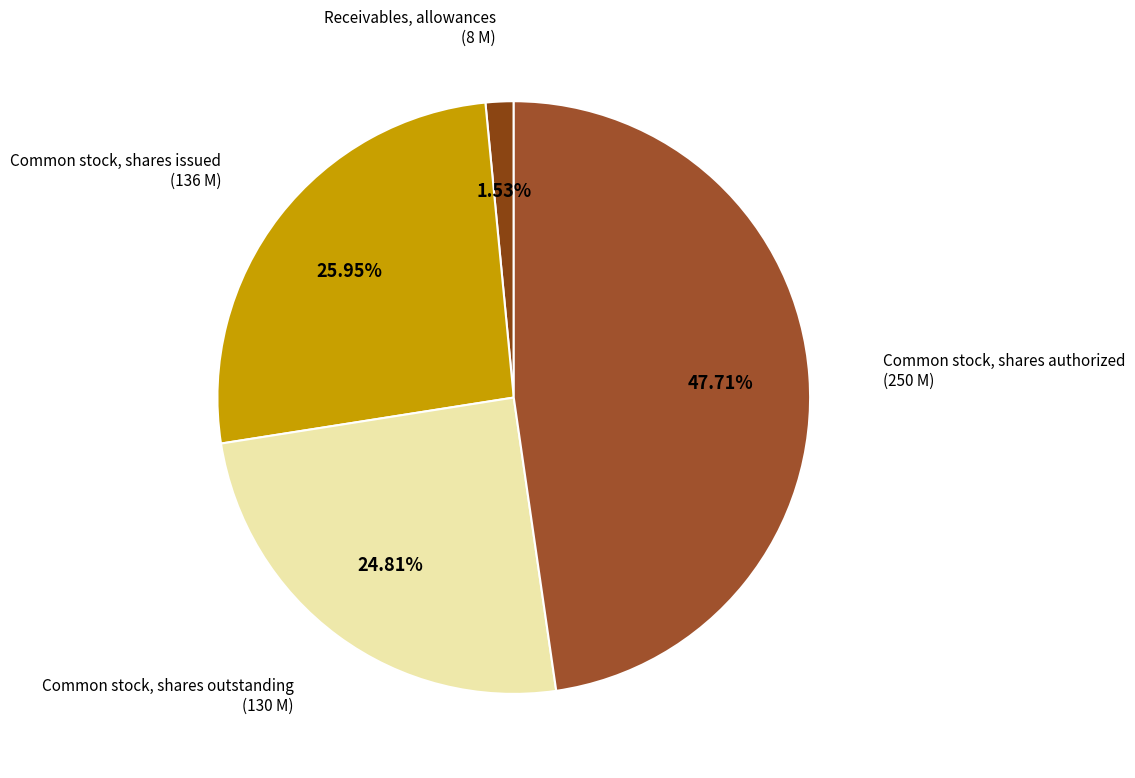

What is the total percentage of Receivables, allowances and Common stock, shares authorized?

49.2%